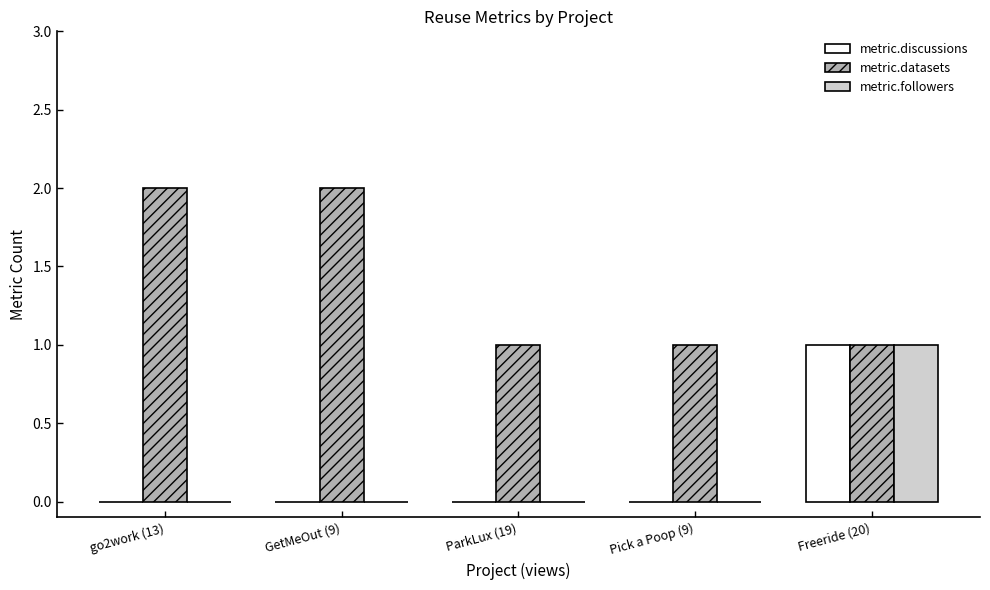

Reading right to left, extract all data points from this chart.

metric.discussions: 1	0	0	0	0
metric.datasets: 1	1	1	2	2
metric.followers: 1	0	0	0	0